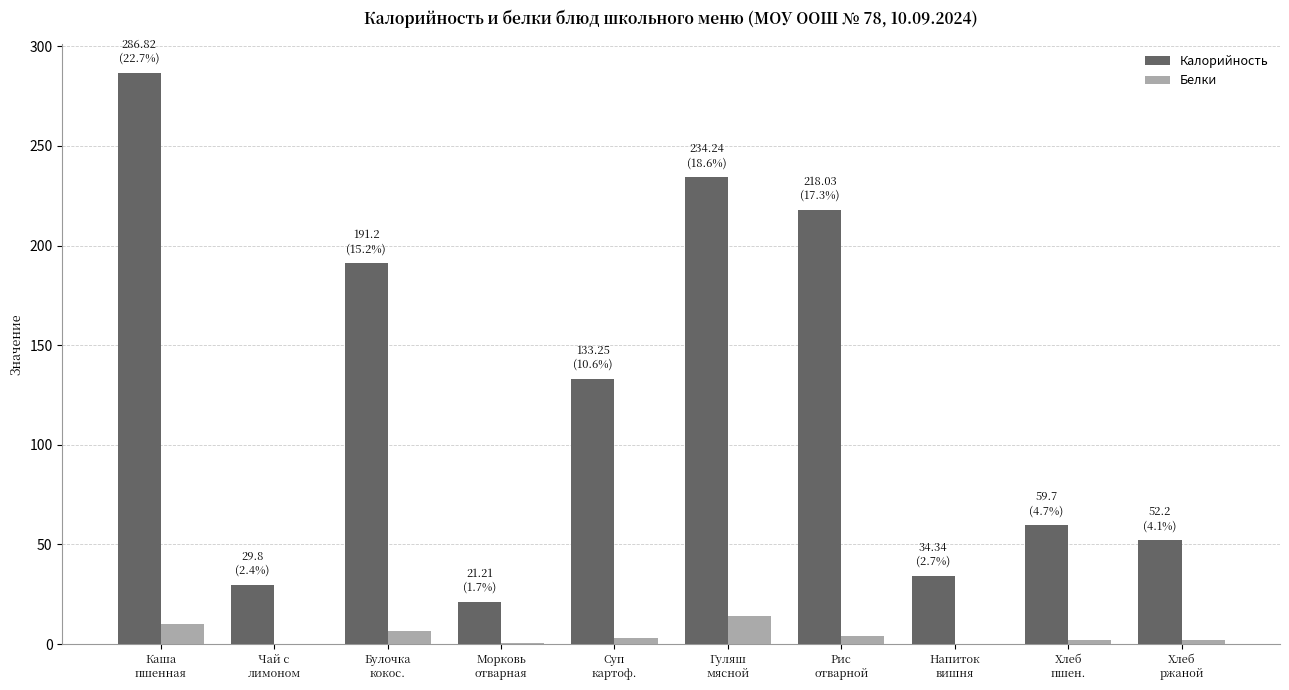

What is the maximum value for Белки?

14.0